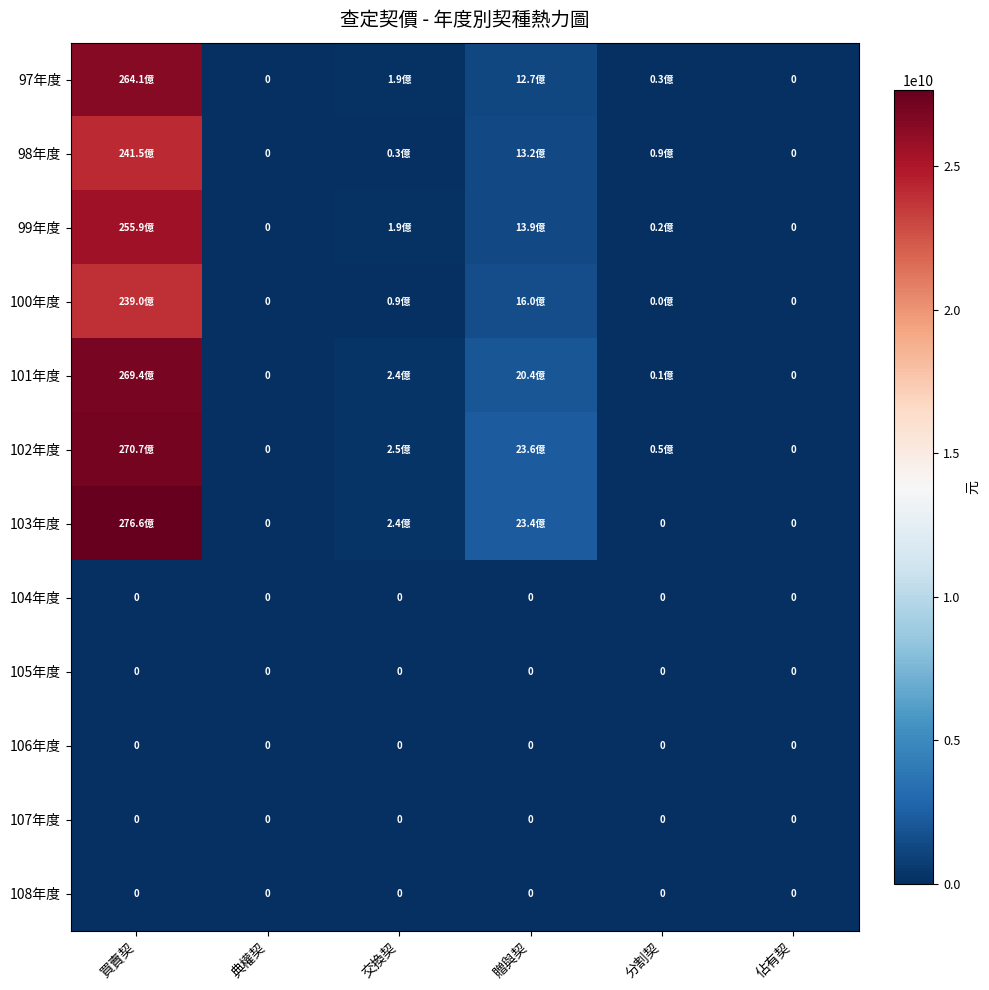

What is the spread (max minus min) of values at 買賣契?

27659691021